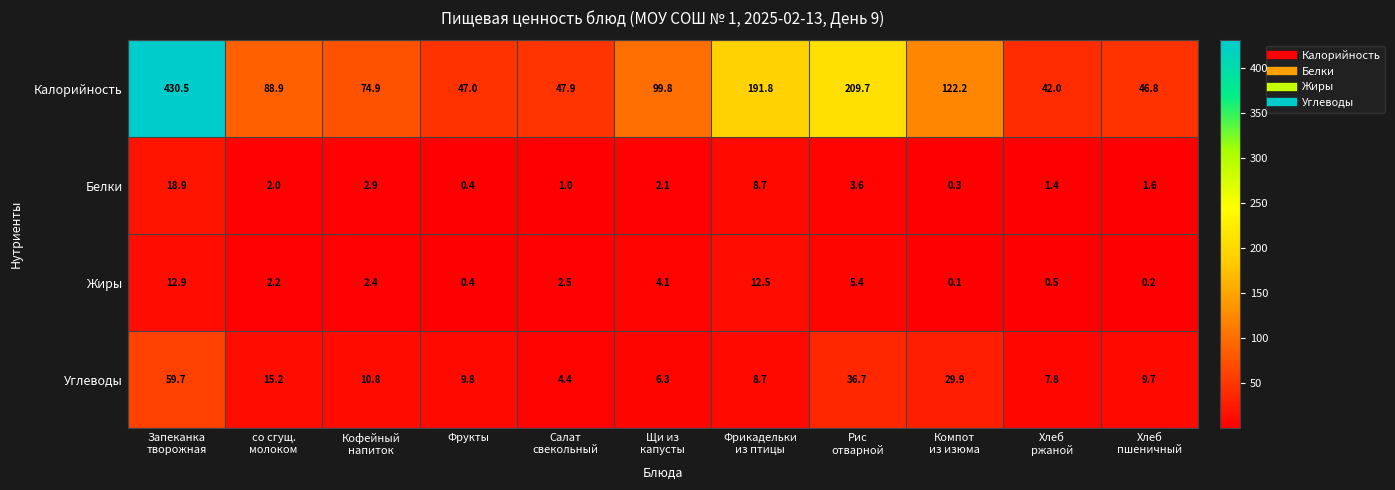

What is the difference between the maximum and second lowest values in the Калорийность series?

383.7